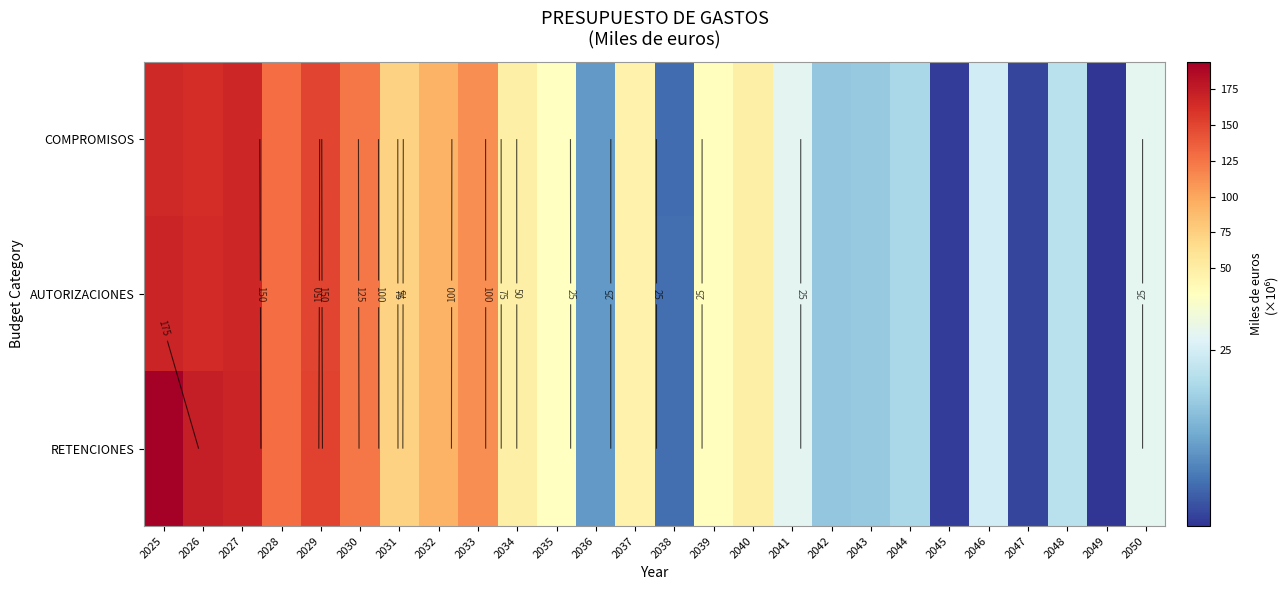

What is the sum of all AUTORIZACIONES values?

1579.9